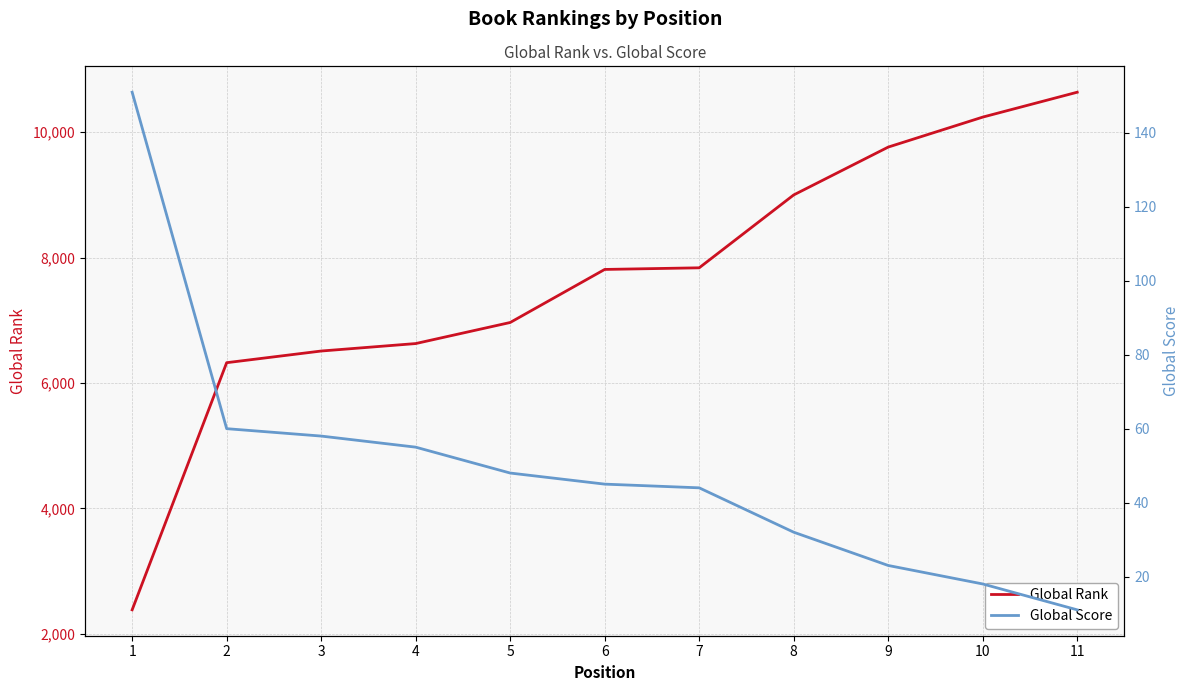

Is the value of Global Rank at 6 greater than the value of Global Score at 7?

Yes